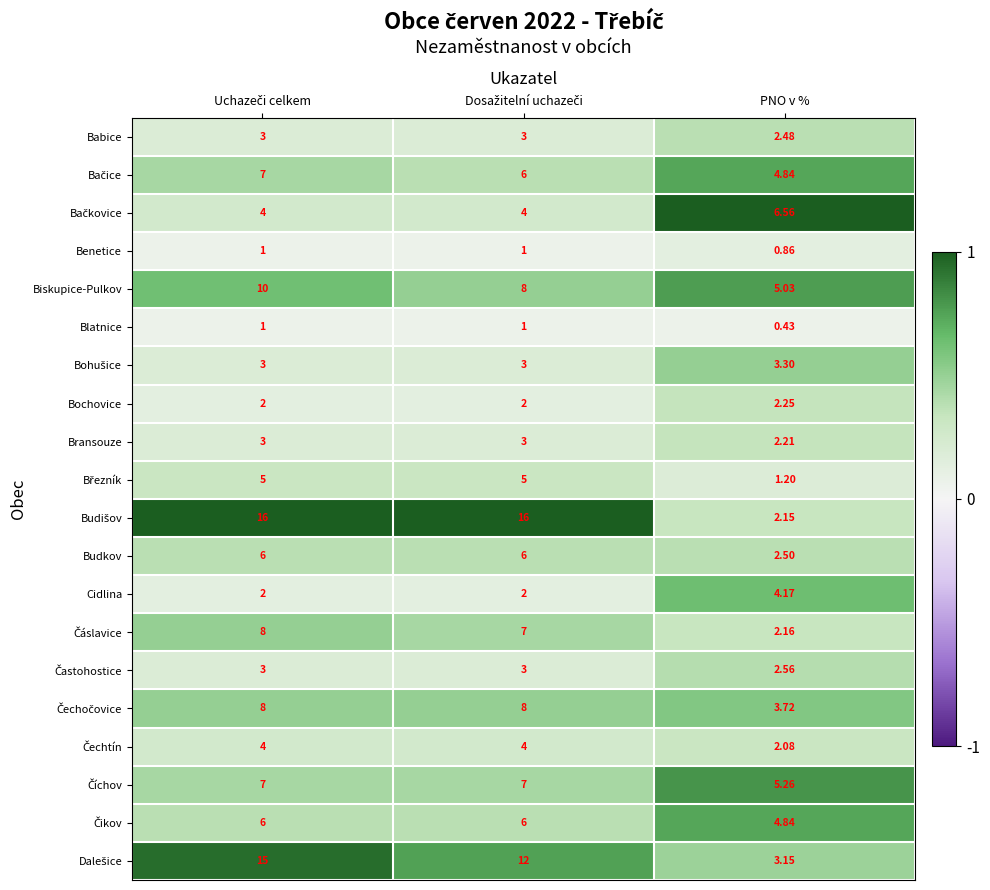

List the series in order of their peak value, lowest first.

Blatnice, Benetice, Březník, Čechtín, Bransouze, Bochovice, Babice, Budkov, Častohostice, Čáslavice, Bohušice, Čechočovice, Cidlina, Bačice, Čikov, Biskupice-Pulkov, Číchov, Dalešice, Bačkovice, Budišov